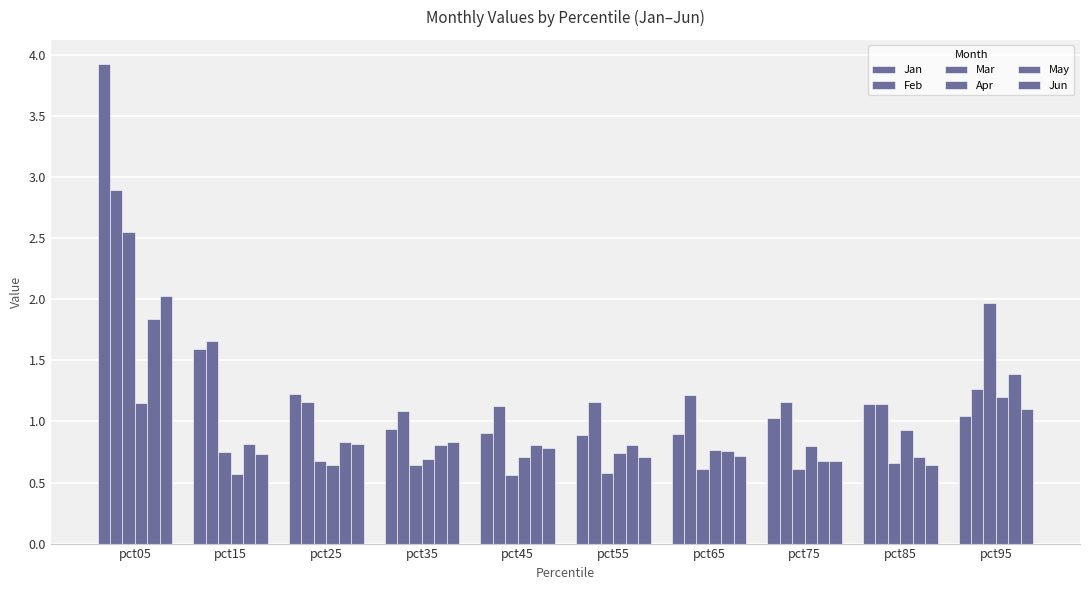

Count the number of categories in the chart.

10